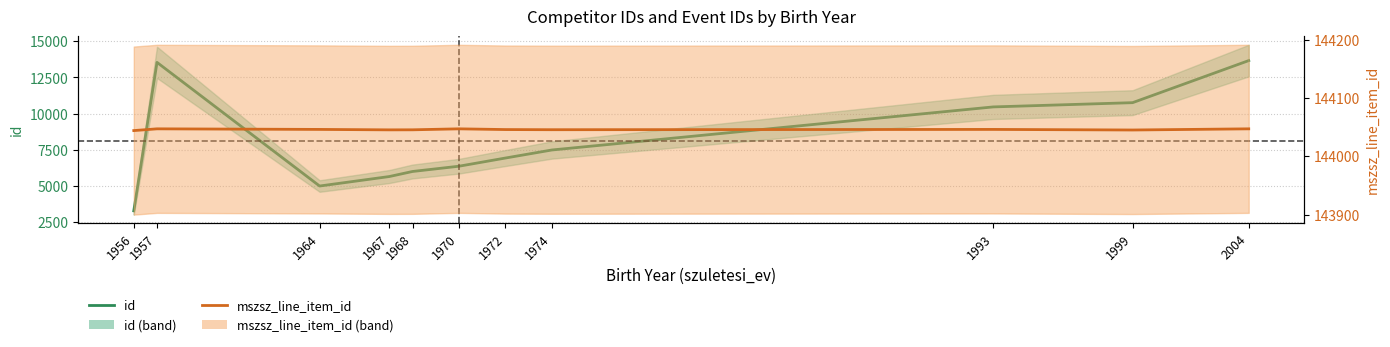

What are all the series names shown in the legend?

id, mszsz_line_item_id